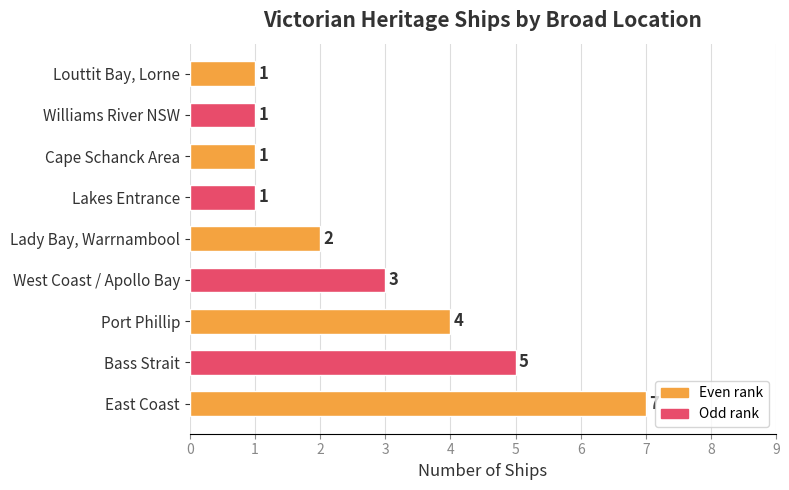

What is the greatest value displayed?

7